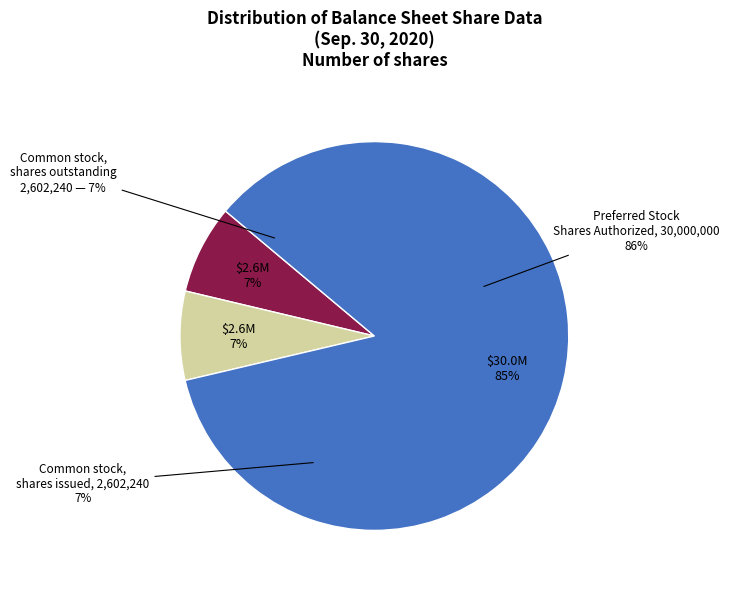

What is the largest slice in the pie chart?

Preferred Stock Shares Authorized